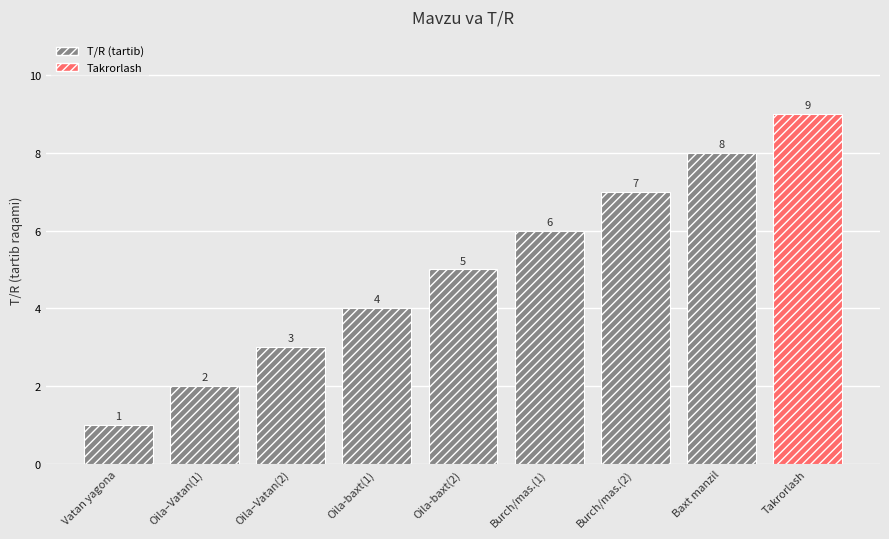

Which label corresponds to the smallest value in the chart?

Vatan yagona